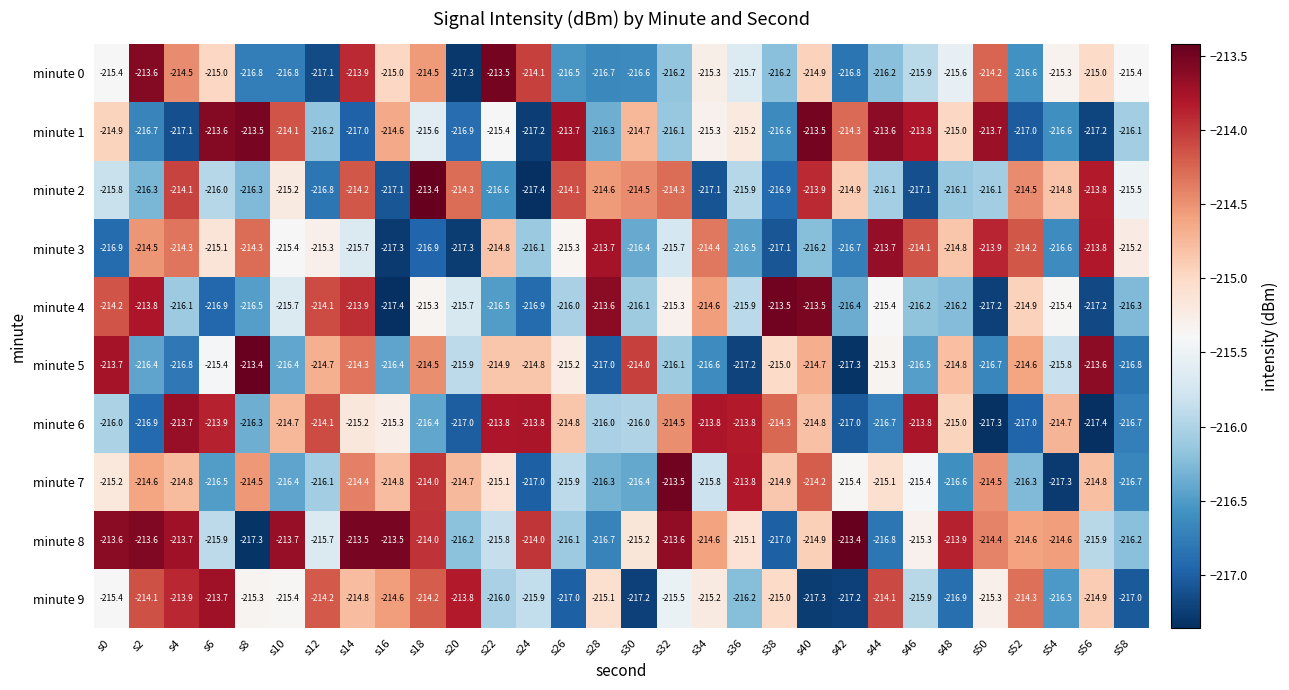

What is the sum of the minute 6 values at s32 and s22?

-428.3